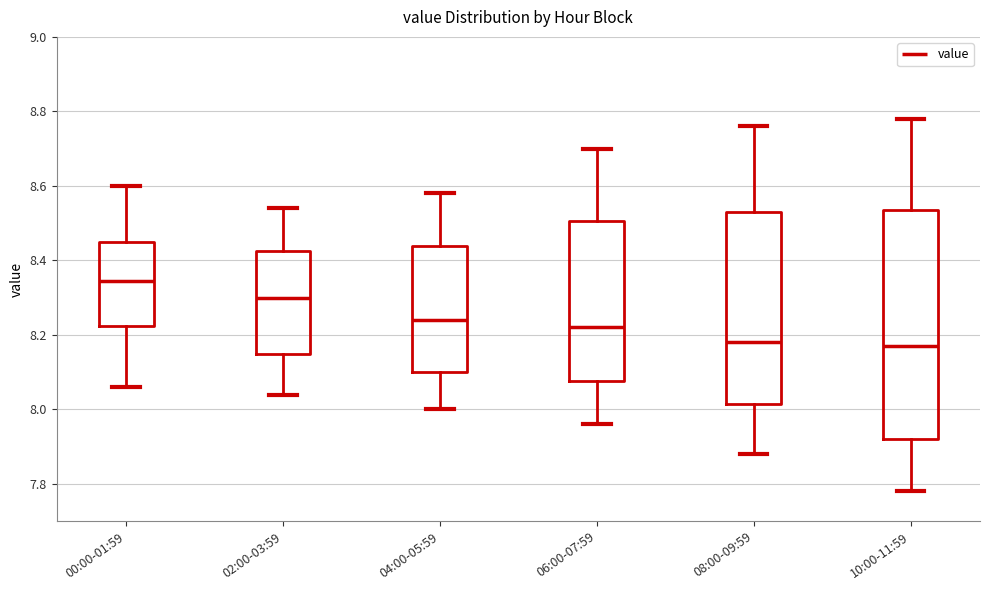

Where does the lower whisker of the box for 08:00-09:59 end on the y-axis? The values are not printed on the chart, so give them approximately, as read against the axis.

7.88